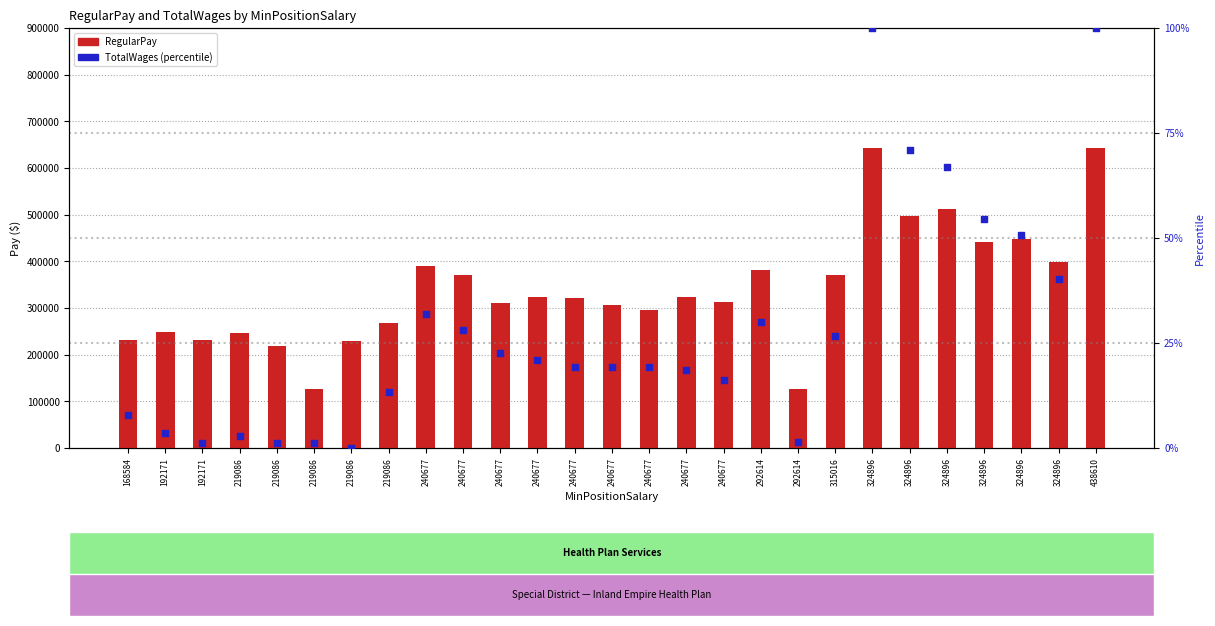

At which category is the sum across all series the highest?

324896